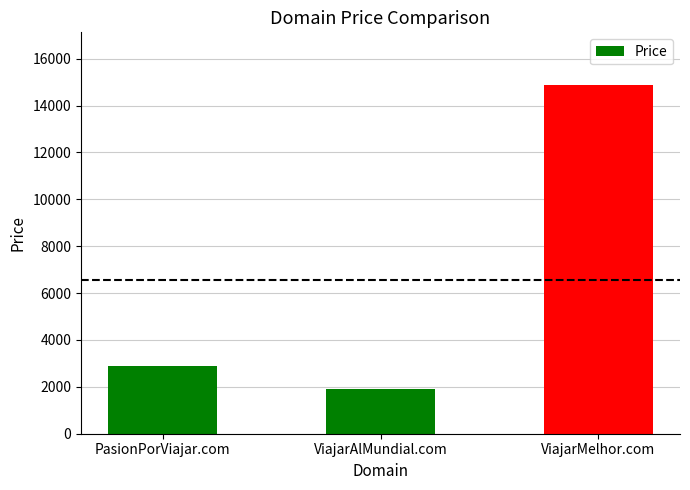

Count the number of categories in the chart.

3